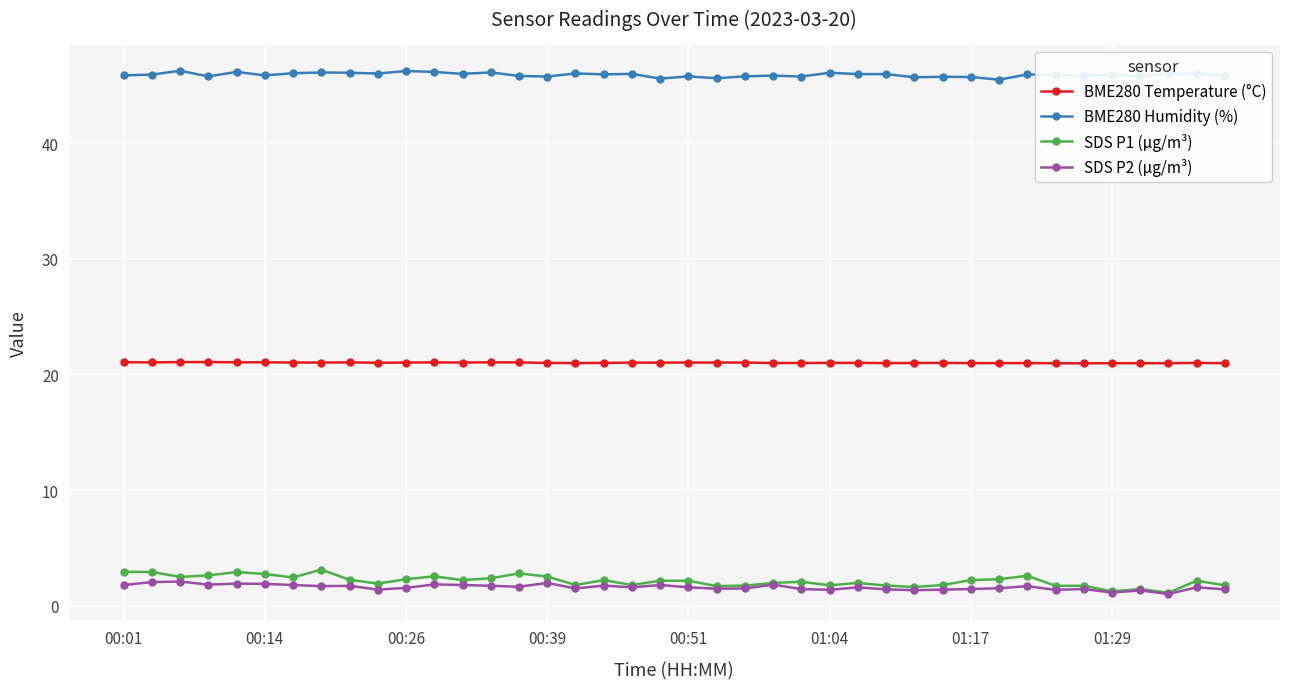

Which series has the widest spread of values?

SDS P1 (µg/m³)